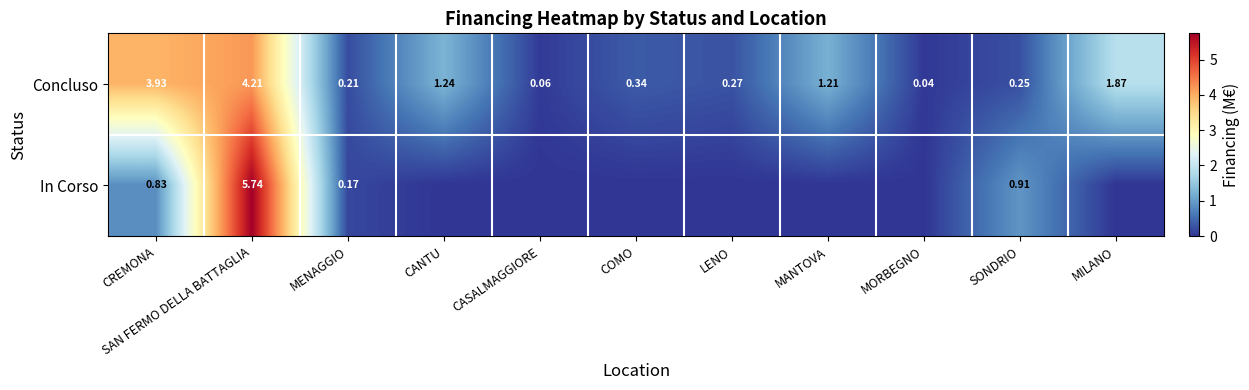

What is the difference between the maximum and minimum values in the Concluso series?

4.2